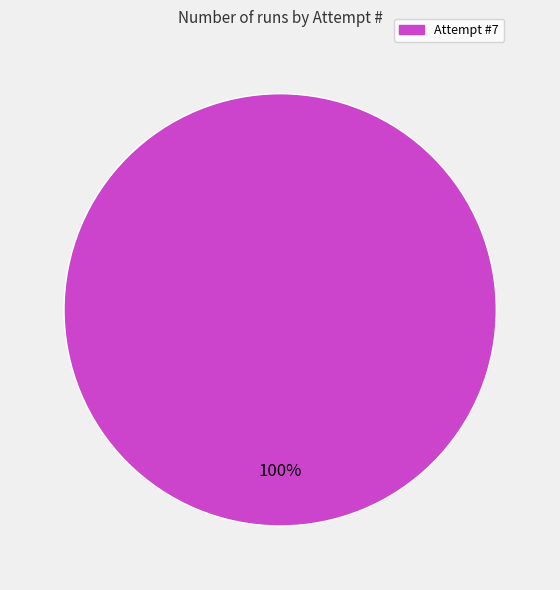

Count the number of slices in the pie.

1